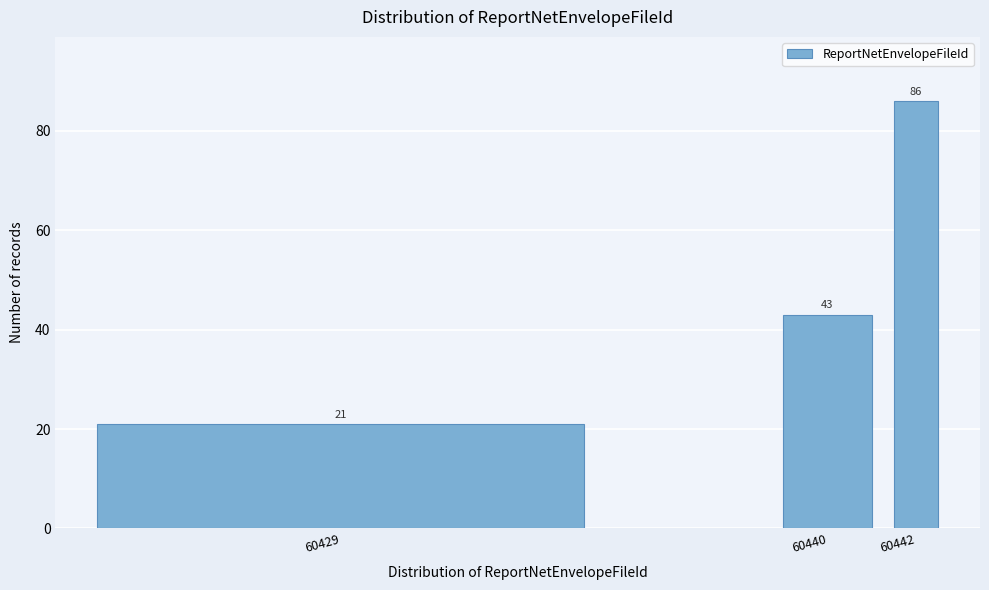

Reading left to right, extract all data points from this chart.

60429=21	60440=43	60442=86